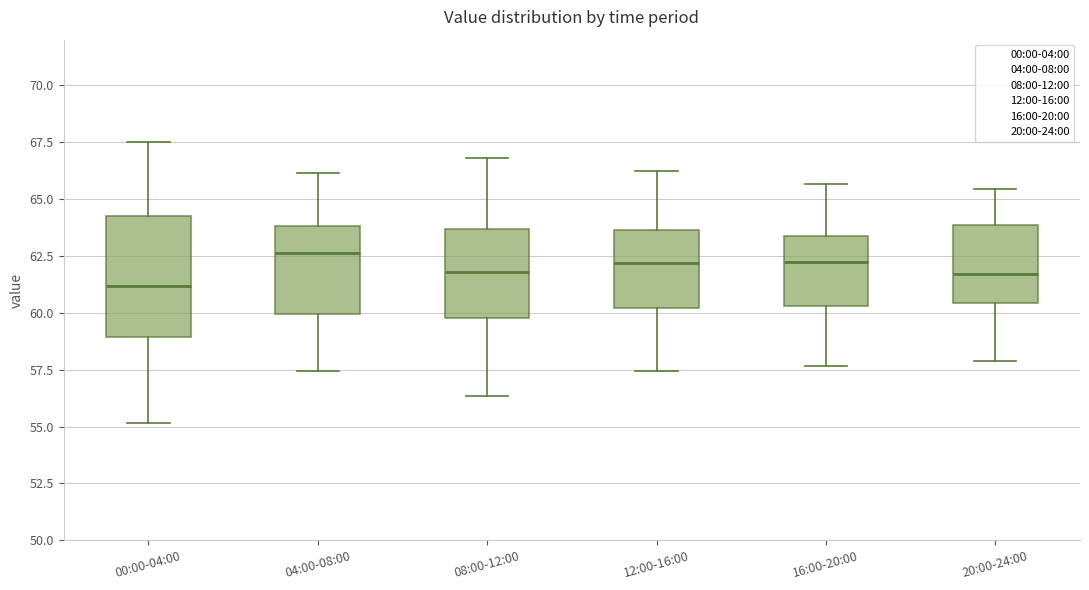

Reading left to right, read every box against the y-axis: the position of its median line, the range the box covers, and the ends of its whiskers. The values are not printed on the chart, so give them approximately, as read against the axis.

00:00-04:00: median 61.0, box 59.0 to 64.5, whiskers 55.0 to 67.5
04:00-08:00: median 62.5, box 60.0 to 64.0, whiskers 57.5 to 66.0
08:00-12:00: median 62.0, box 60.0 to 63.5, whiskers 56.5 to 67.0
12:00-16:00: median 62.0, box 60.0 to 63.5, whiskers 57.5 to 66.0
16:00-20:00: median 62.0, box 60.5 to 63.5, whiskers 57.5 to 65.5
20:00-24:00: median 61.5, box 60.5 to 64.0, whiskers 58.0 to 65.5